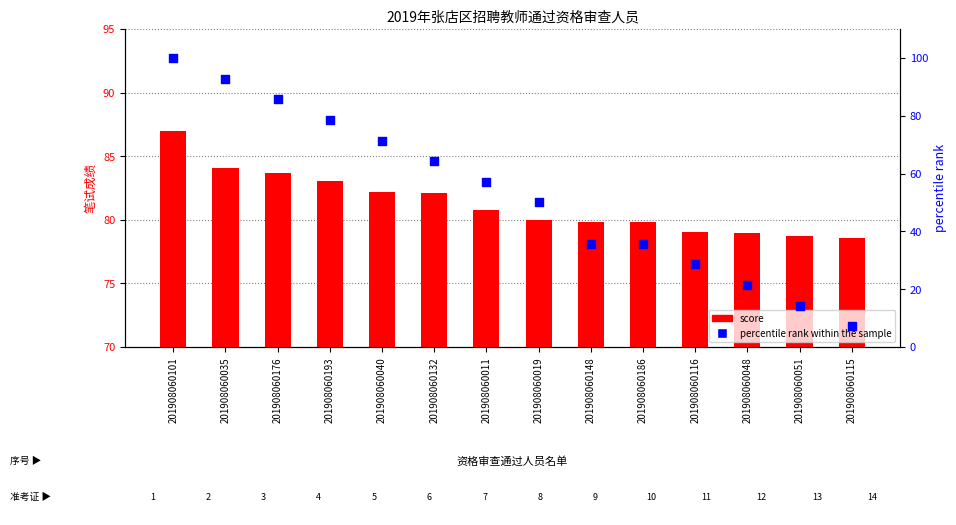

Which series reaches the maximum Y coordinate?

percentile rank within the sample